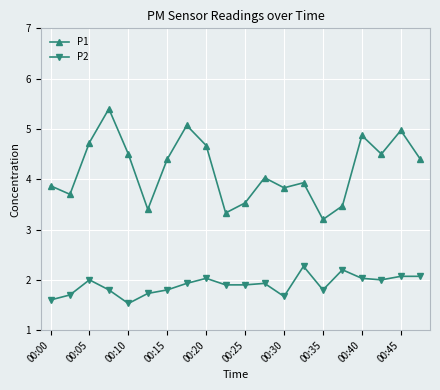

How many interior local peaks does the P1 series have?

6